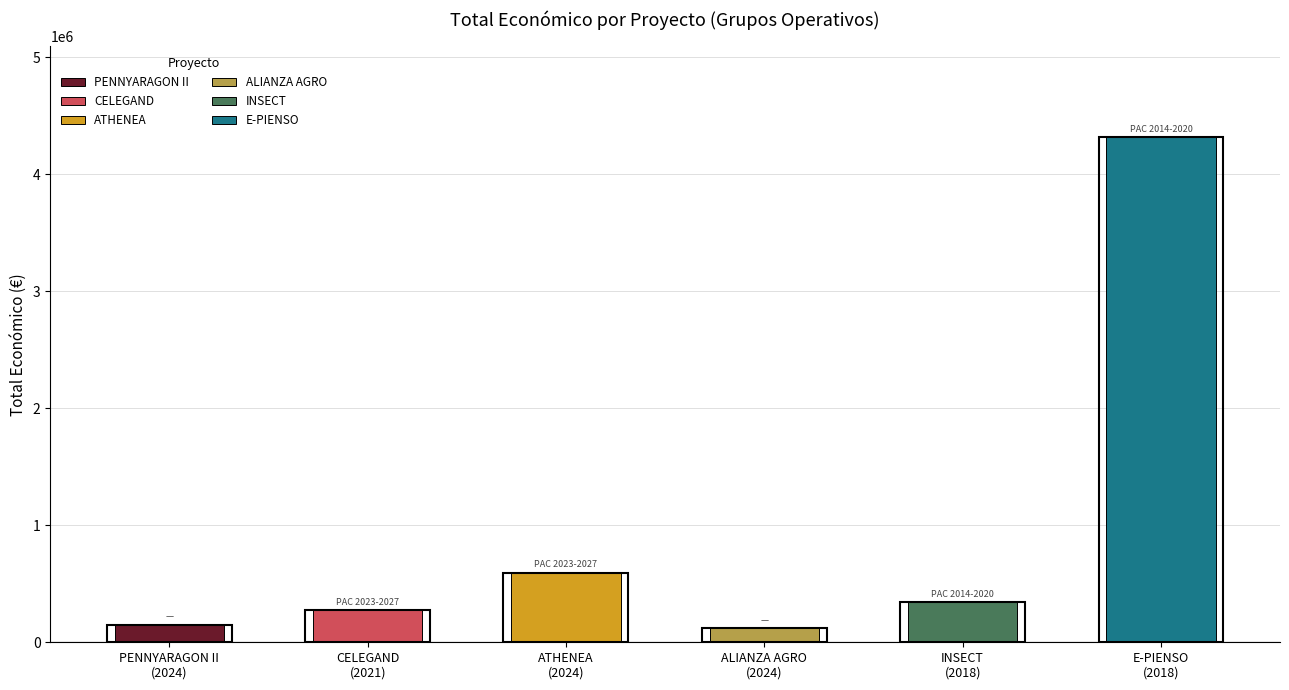

What is the label of the 1st bar from the right?

E-PIENSO